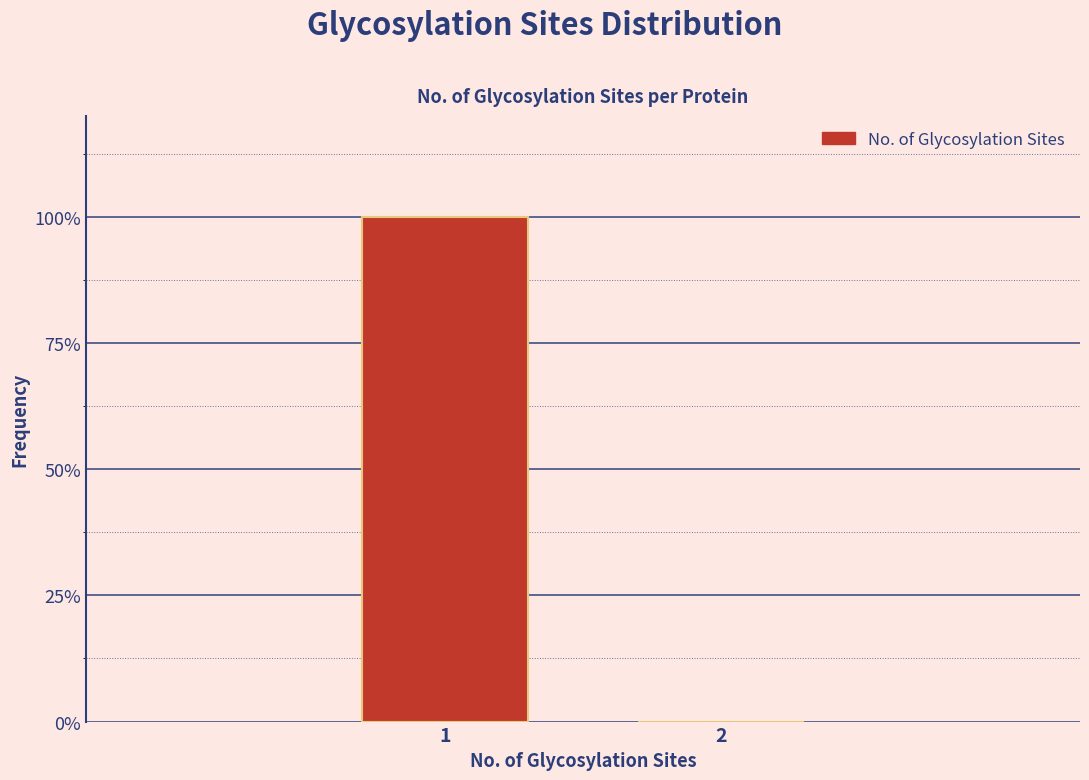

Reading left to right, extract all data points from this chart.

1=100	2=0